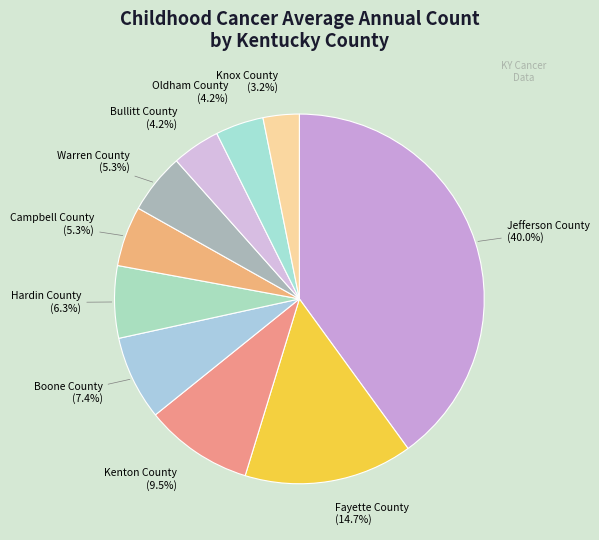

Does any single category account for the majority?

No